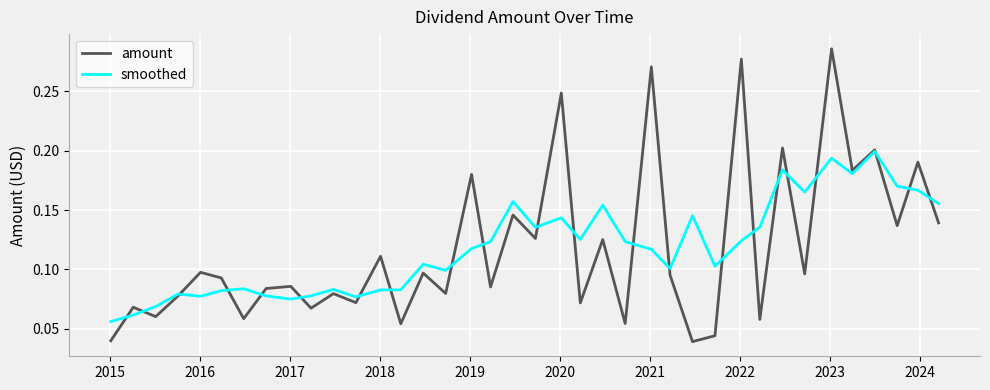

Rank the series by their maximum value, from lowest to highest.

smoothed, amount